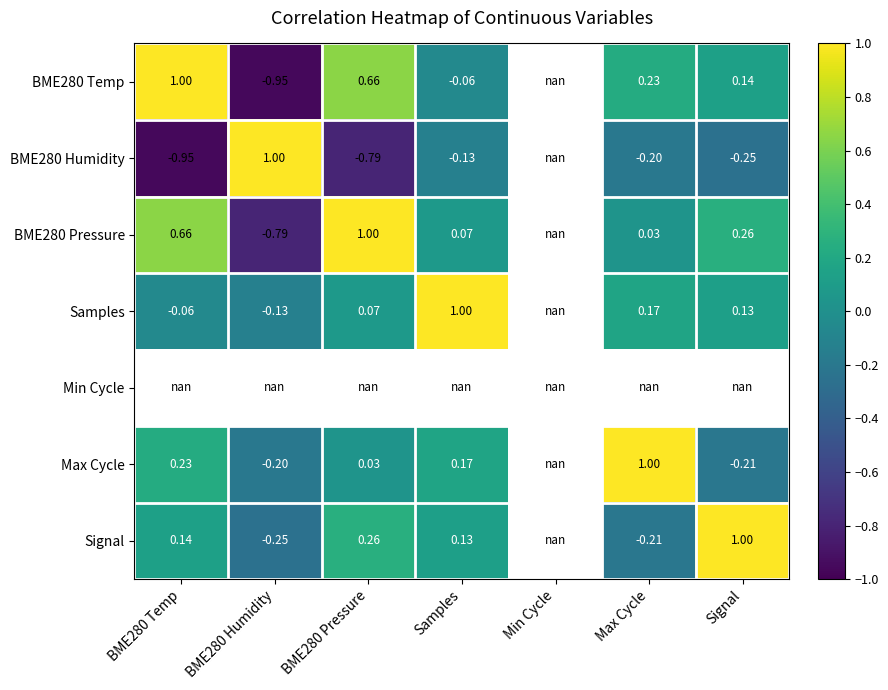

Is it true that BME280 Pressure equals -0.2 at BME280 Humidity?

False